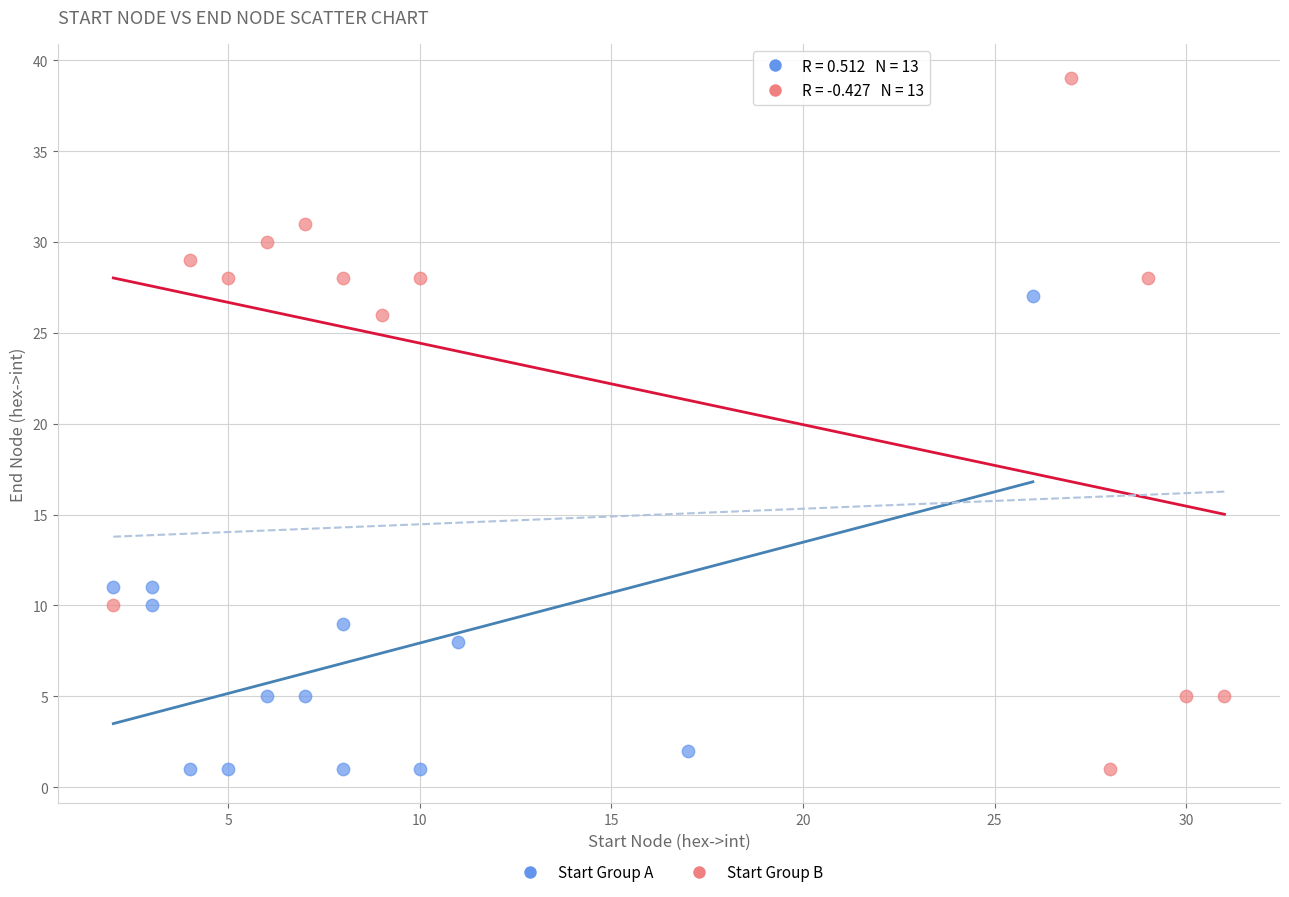

Which series has the widest spread of Y values?

Start Group B